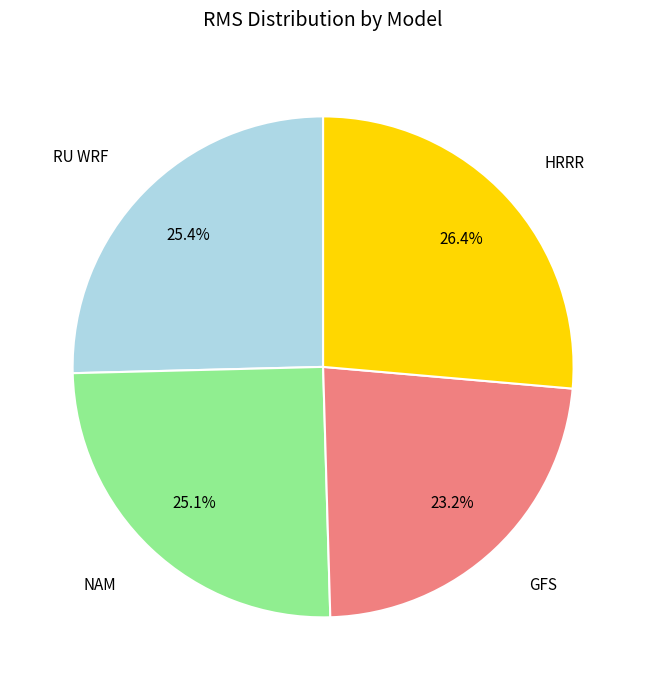

Does any single category account for the majority?

No